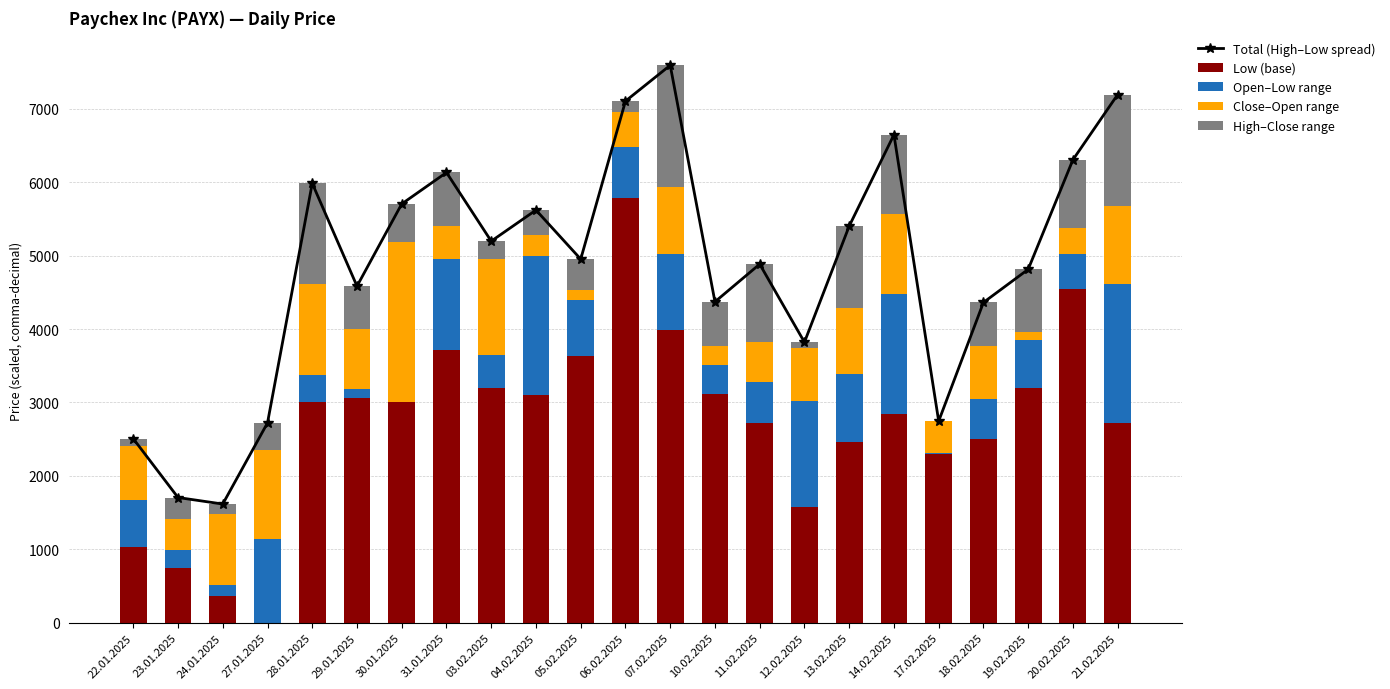

What is the label of the 21st bar from the left?

19.02.2025